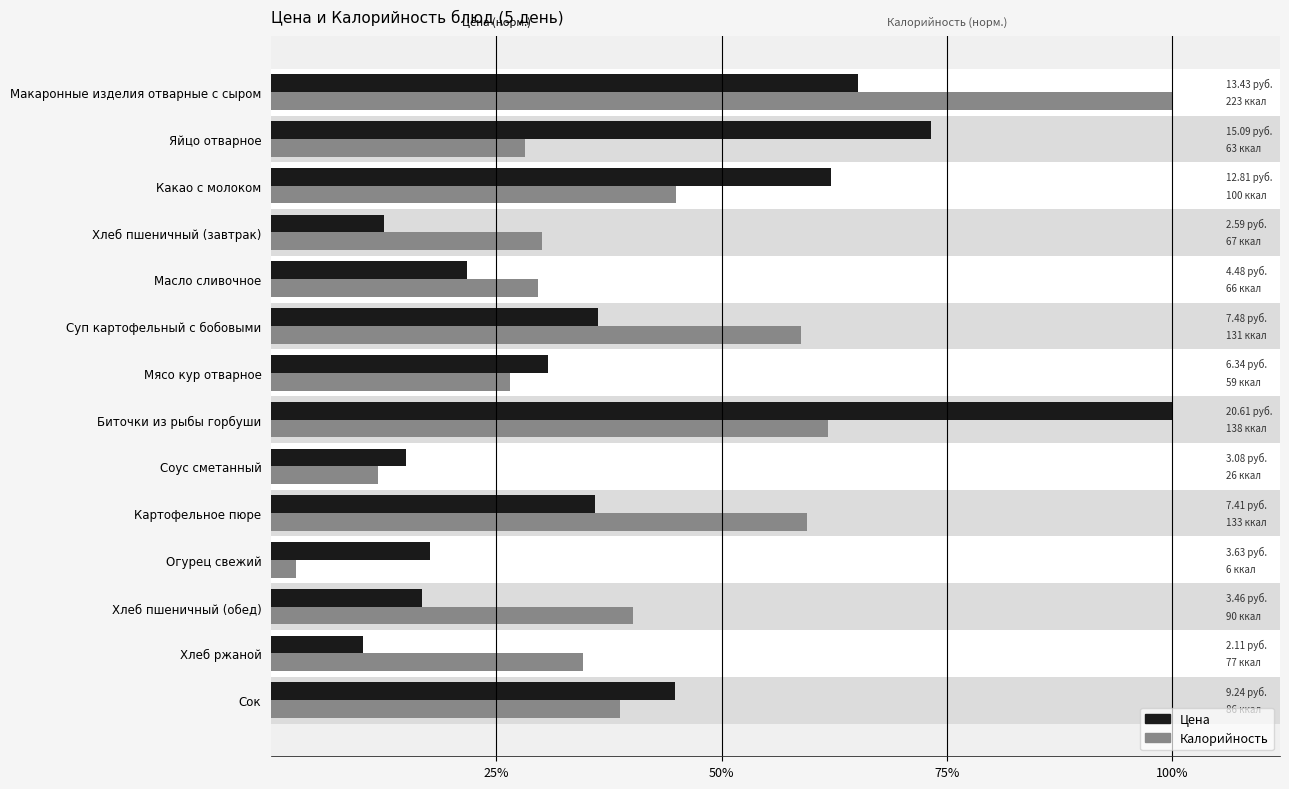

The Цена (норм.) series shows 10.2 at Хлеб ржаной. True or false?

True